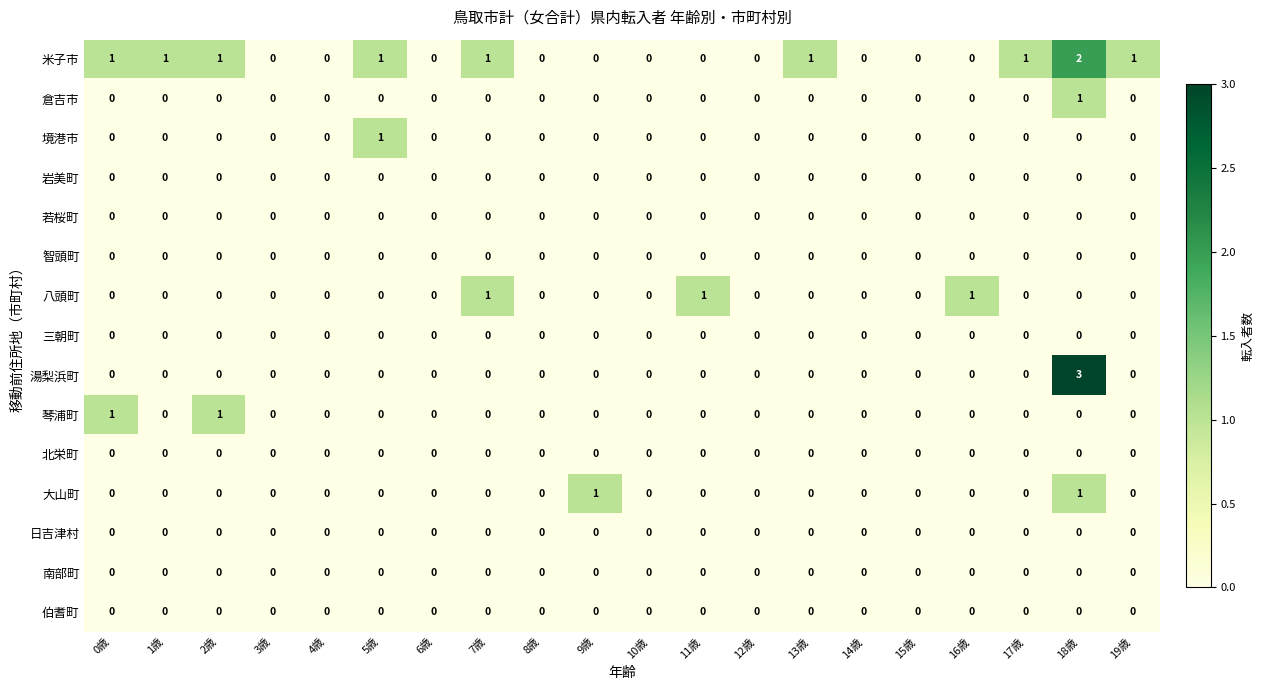

At how many categories does at least one series exceed 2?

1